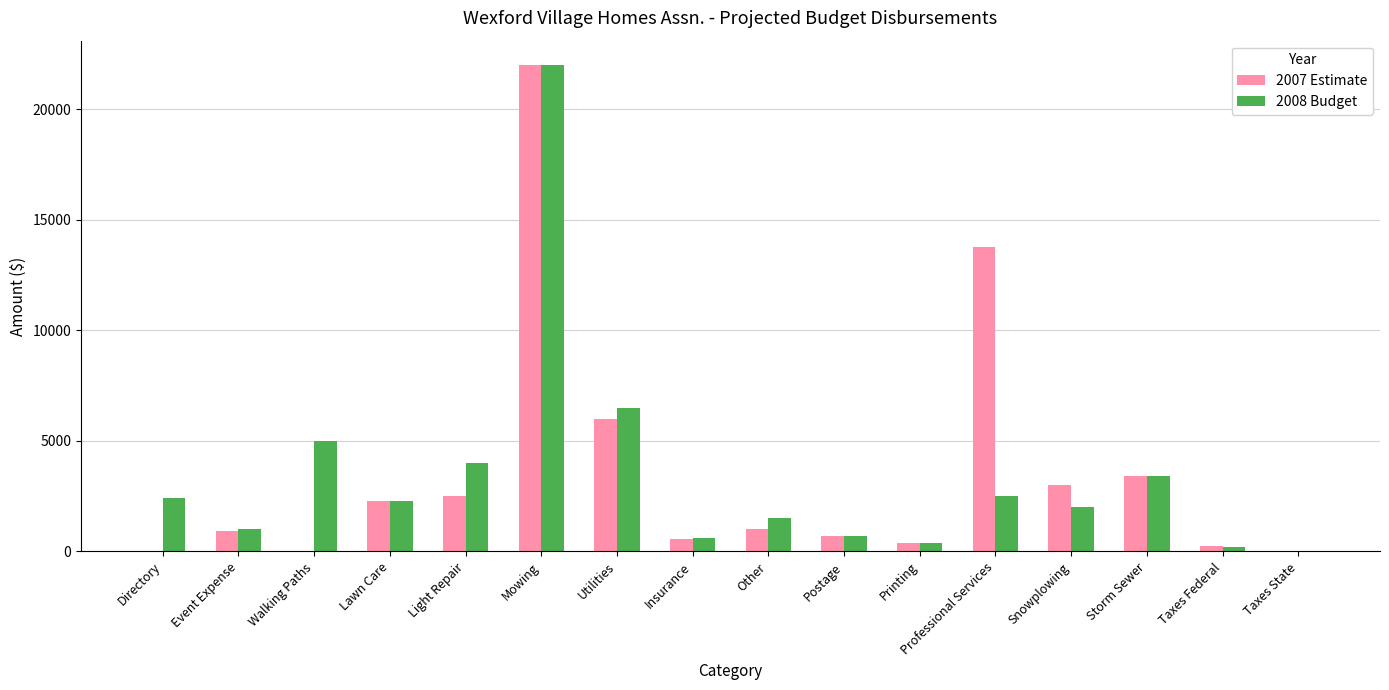

True or false: 2008 Budget has a value of 2266 at Walking Paths.

False